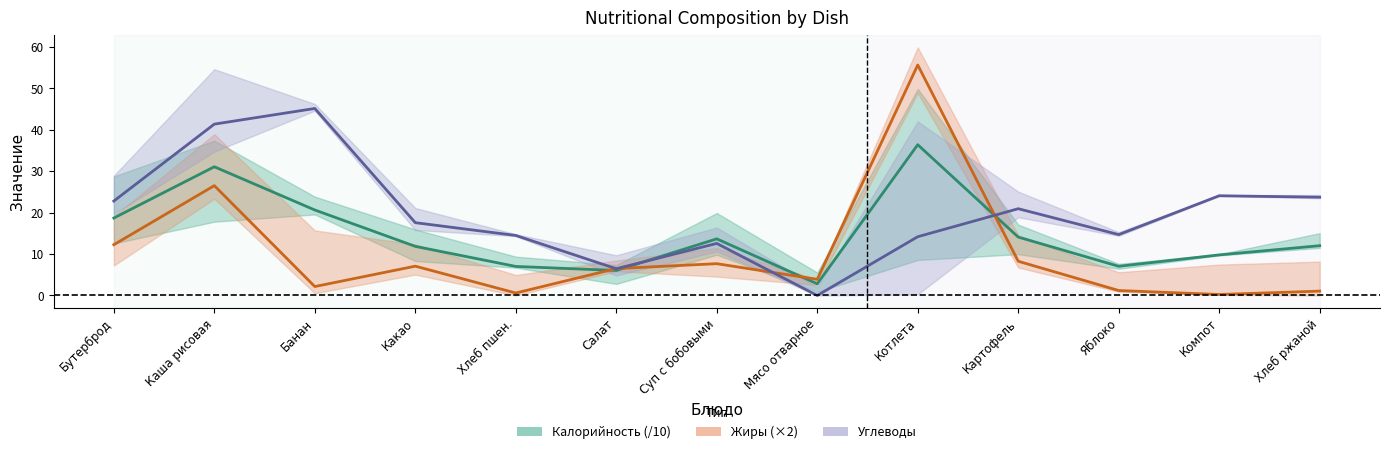

Between Банан and Хлеб ржаной, which is larger?

Банан